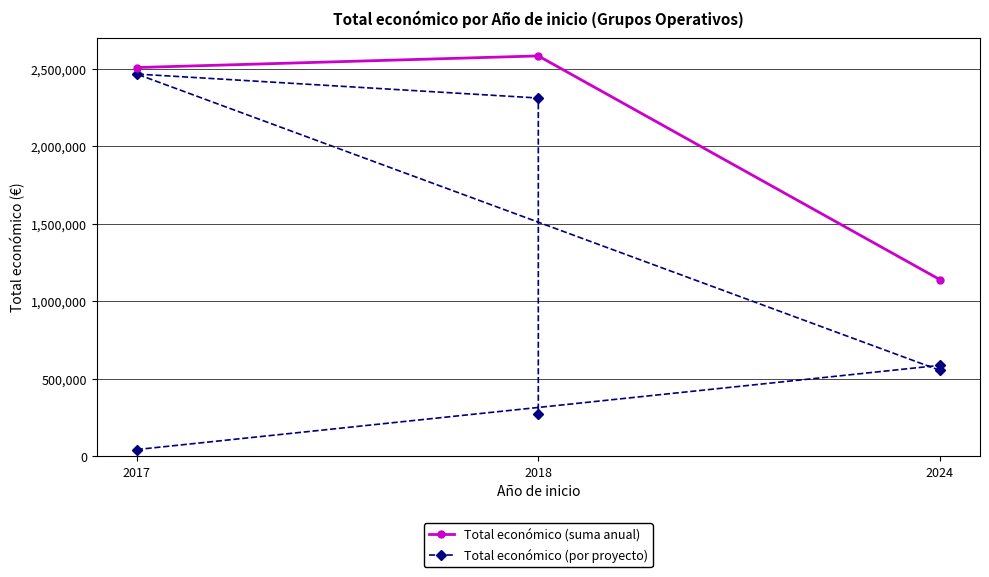

What is the difference between the second highest and minimum values?

2267954